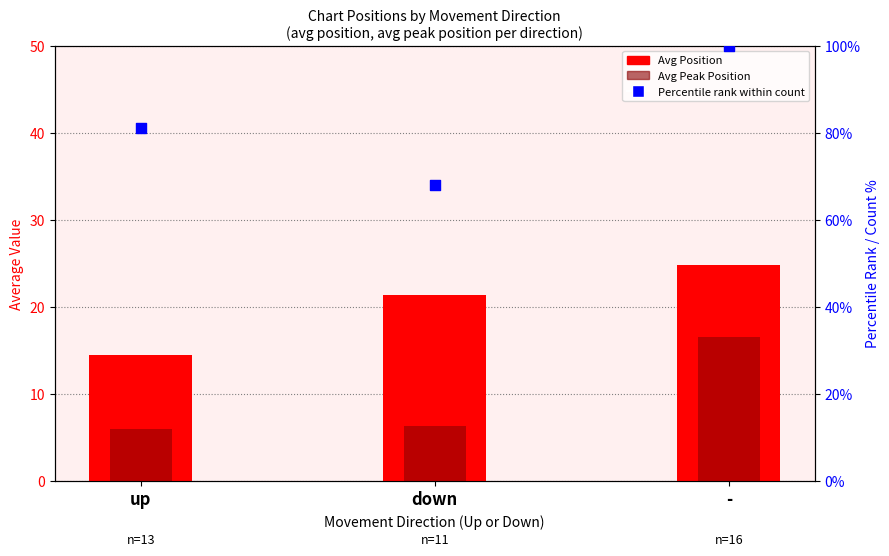

Is the value of Percentile rank (count) at up greater than the value of Avg Position at -?

Yes